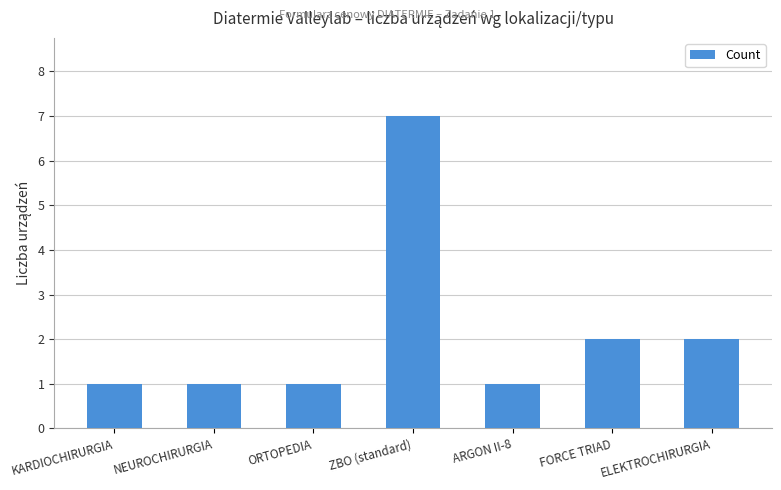

What is the maximum value shown in the chart?

7